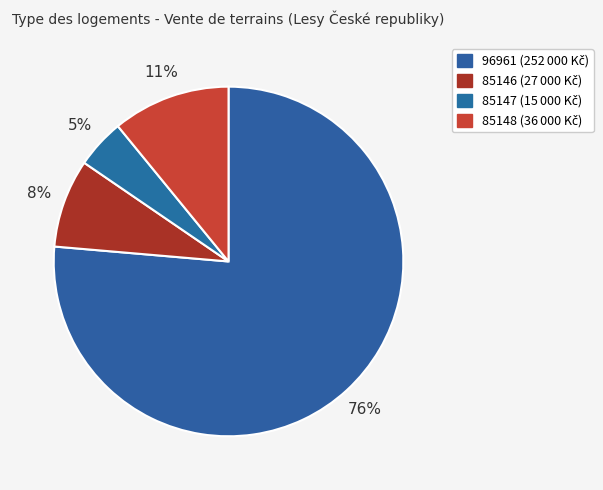

Does any single category account for the majority?

Yes